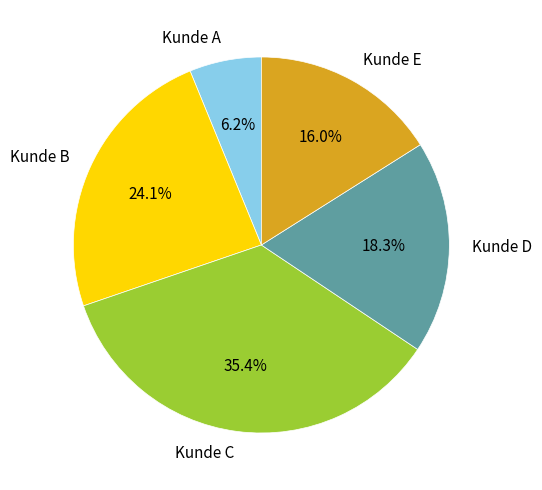

To the nearest percent, what is the combined percentage of Kunde D and Kunde E?

34%